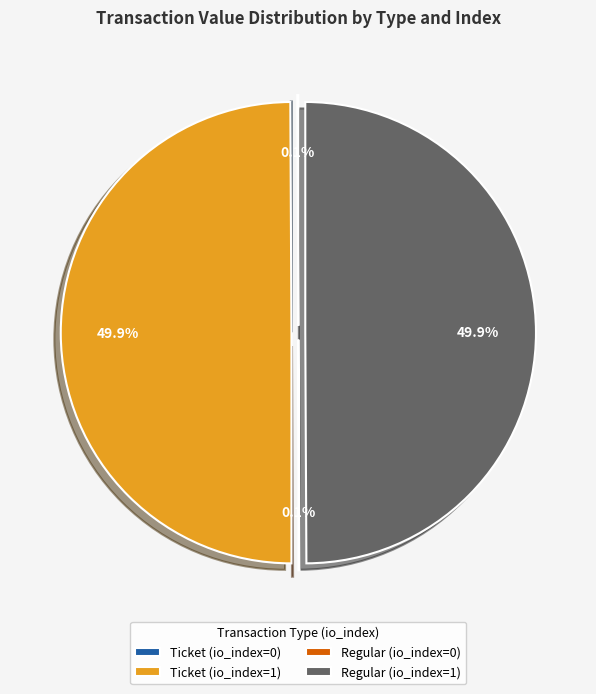

What percentage is NOT represented by Regular (io_index=1)?

50.1%